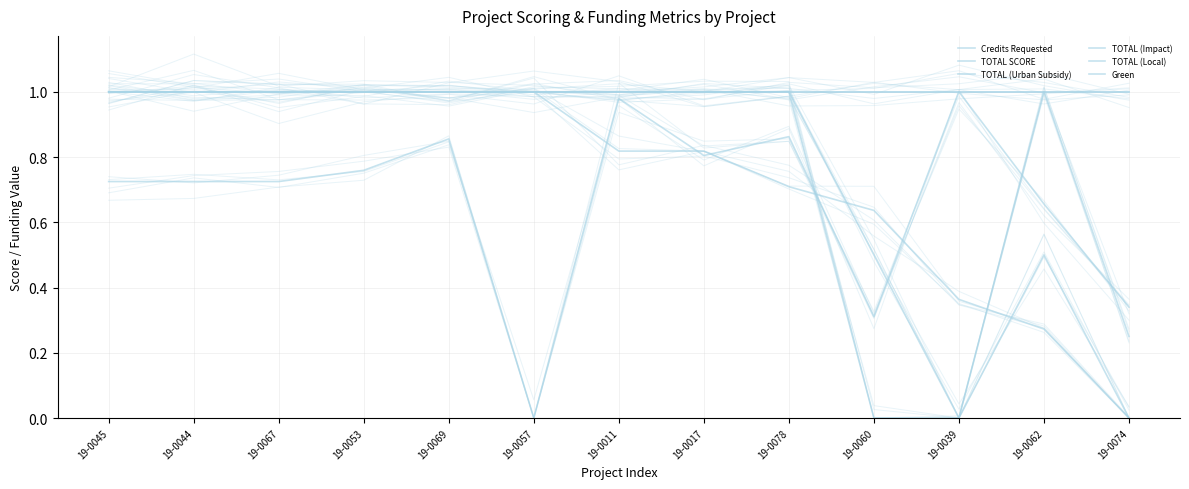

Which label corresponds to the largest value in the chart?

19-0039